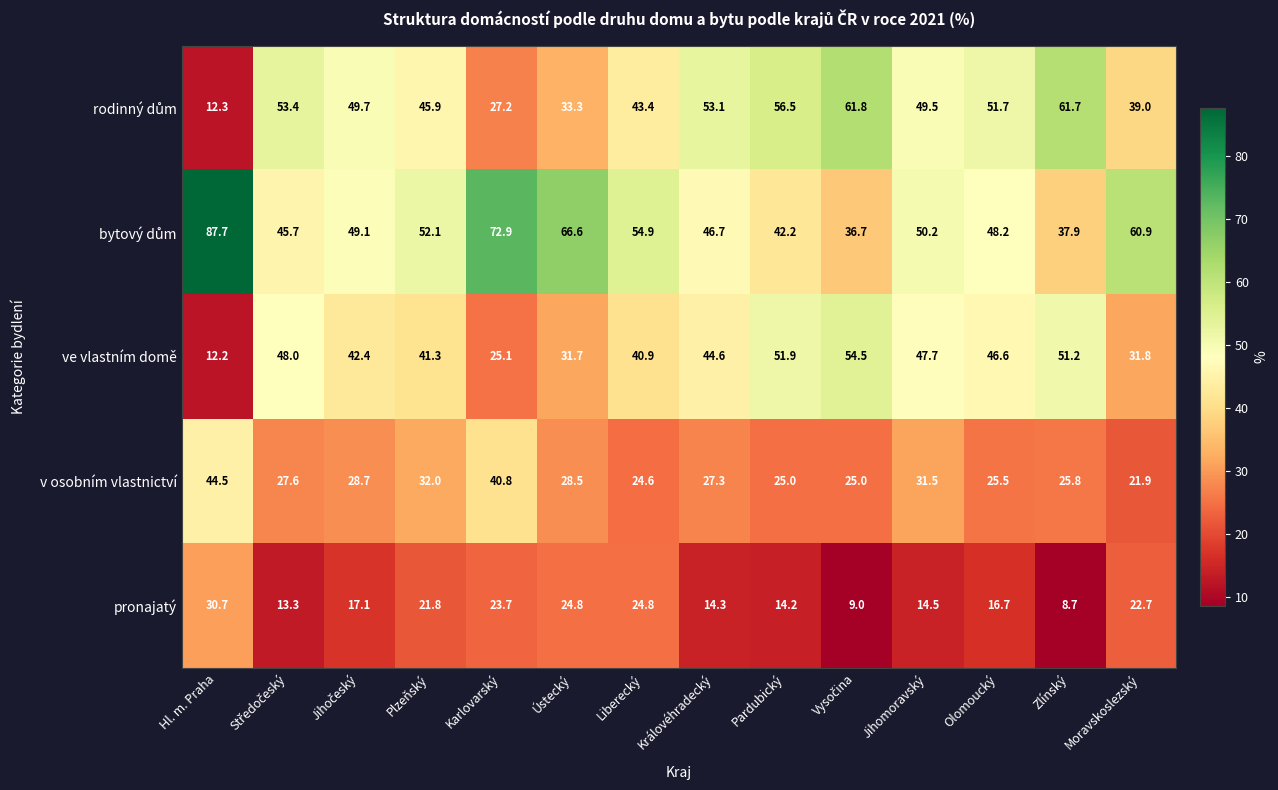

True or false: v osobním vlastnictví has a value of 59.0 at Hl. m. Praha.

False